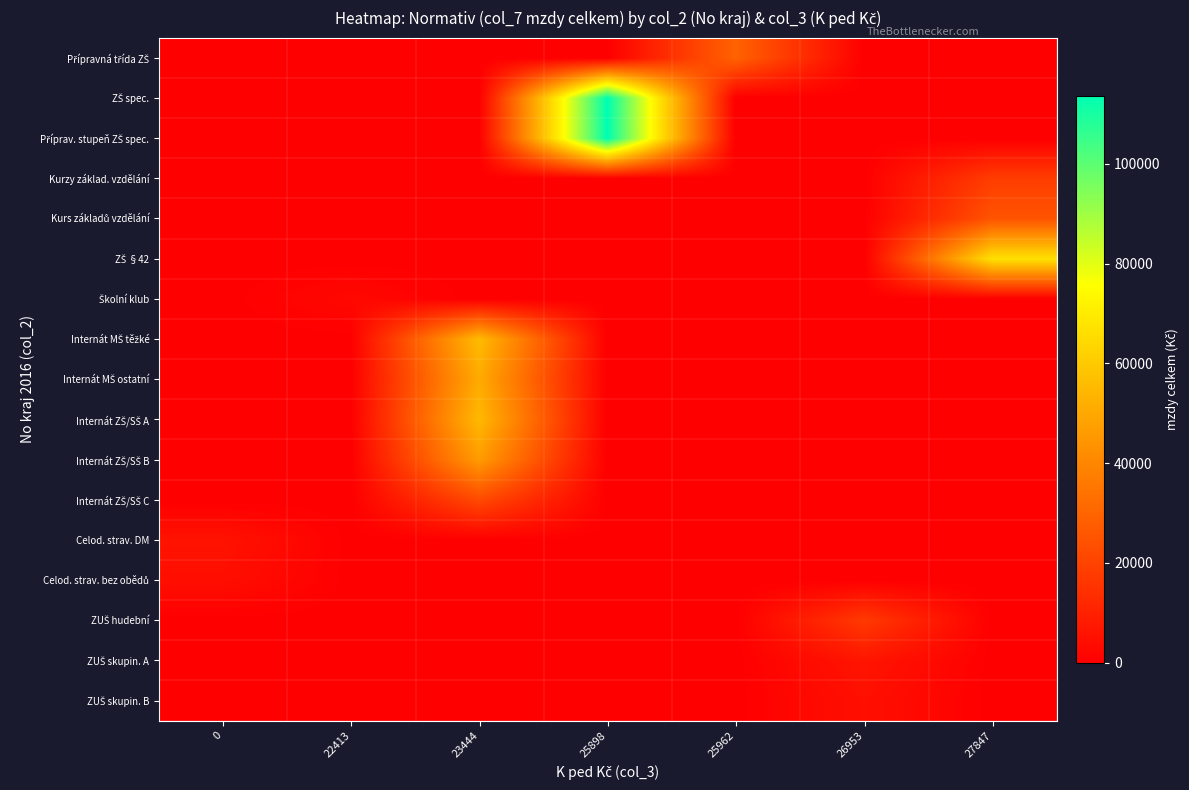

What is the total value across all series at 0?

10149.3